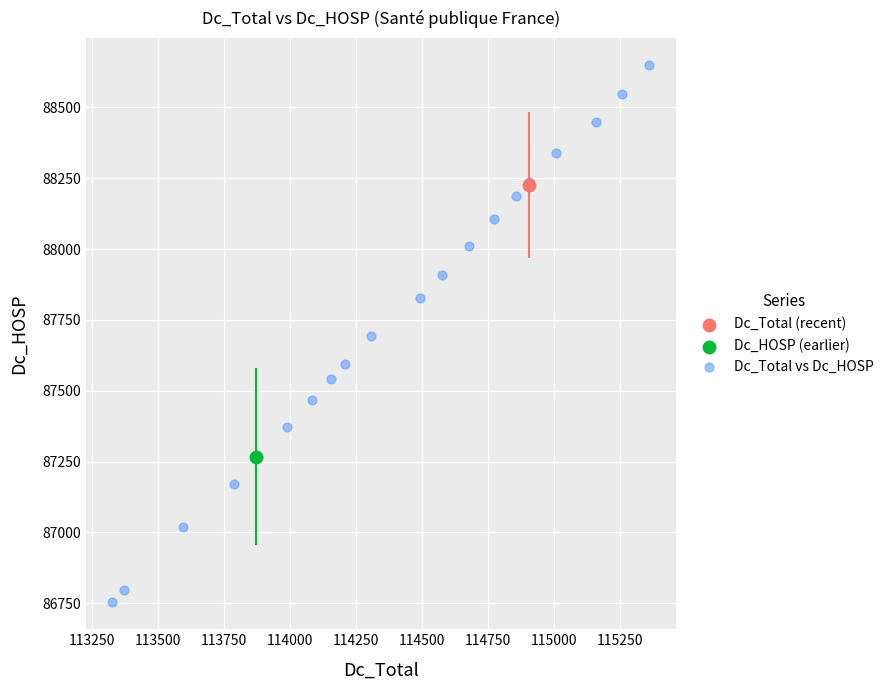

What are all the series names shown in the legend?

Dc_Total (recent), Dc_HOSP (earlier), Dc_Total vs Dc_HOSP